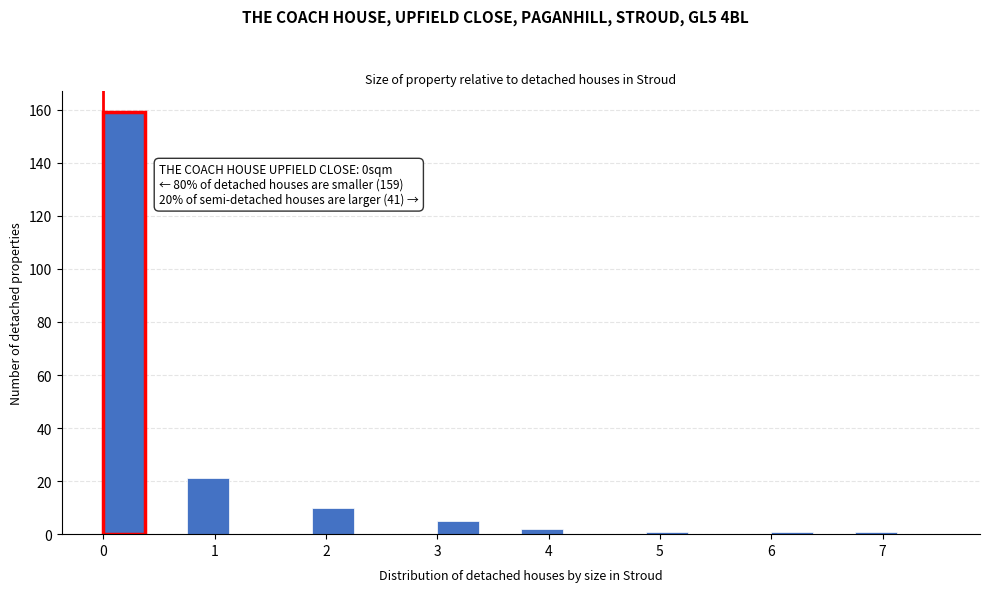

Read against the x-axis, roughly where is the centre of the tallest bar?

0.2